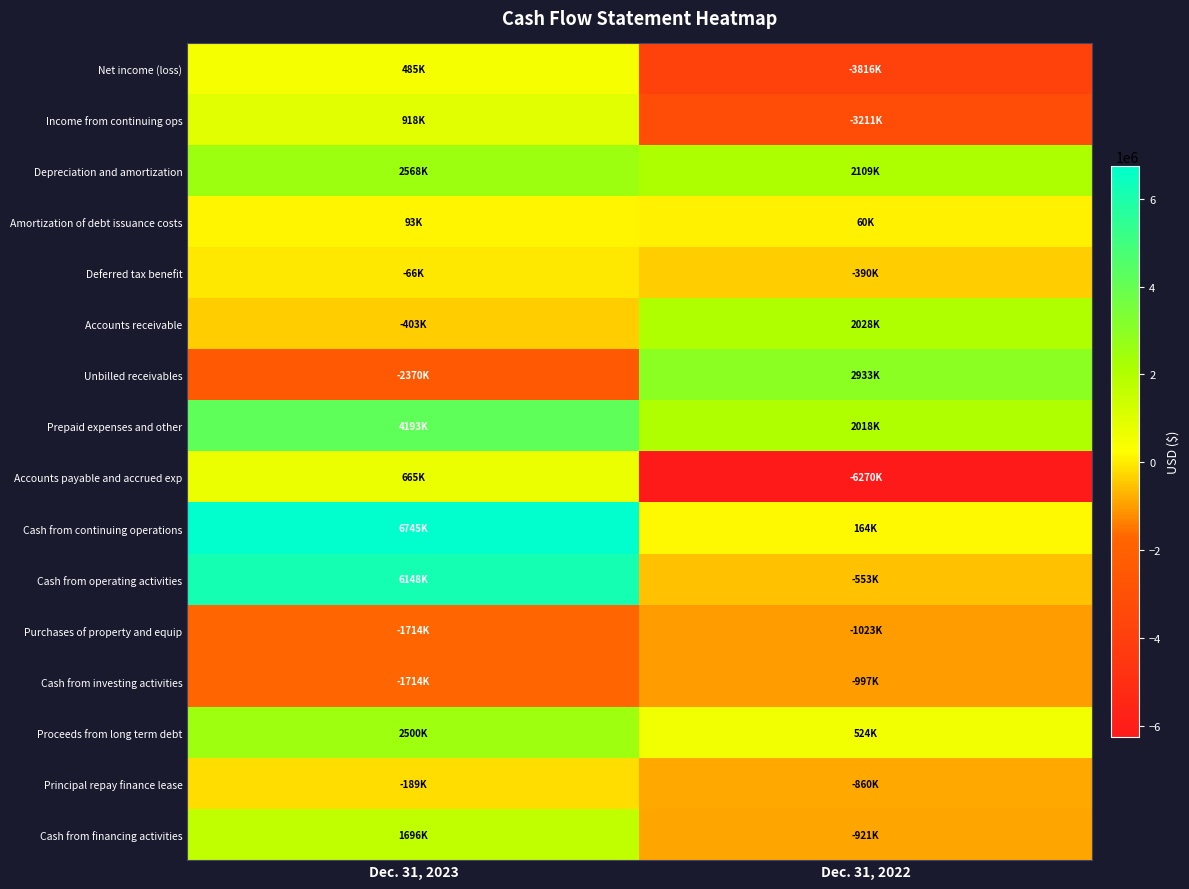

Which series has the widest spread of values?

Accounts payable and accrued exp